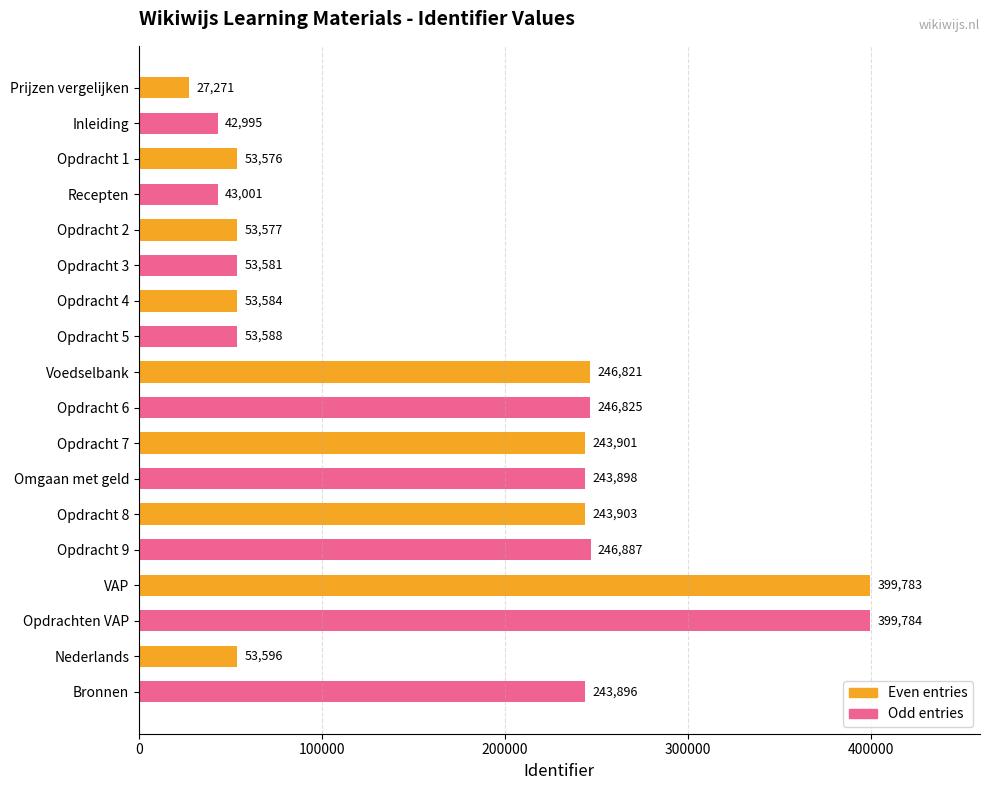

What is the sum of all Even entries values?

1376012